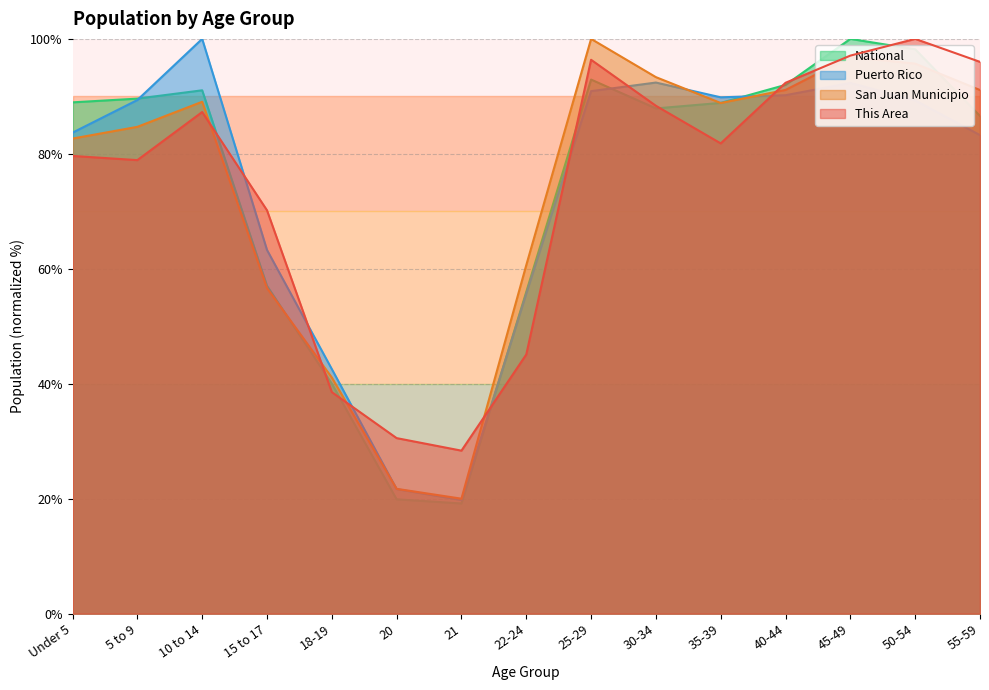

After their last crossing, which series has the higher values: Puerto Rico or National?

National